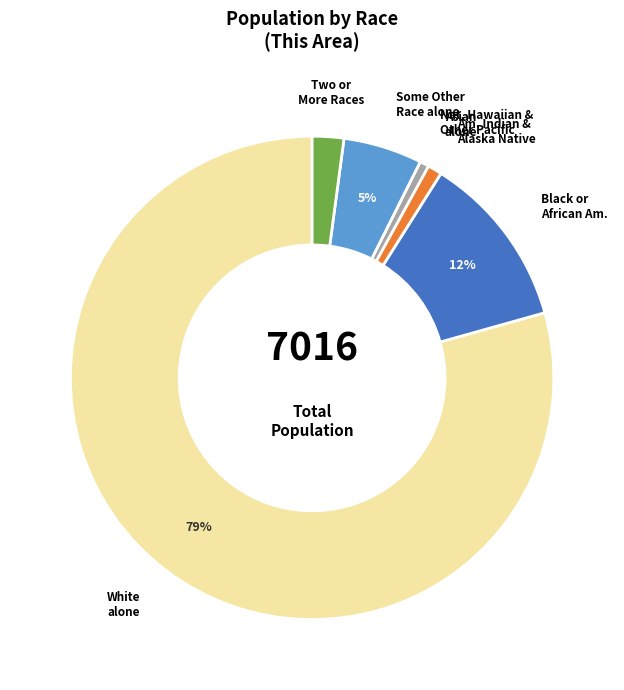

What percentage is the Black or African Am. slice, to the nearest percent?

12%